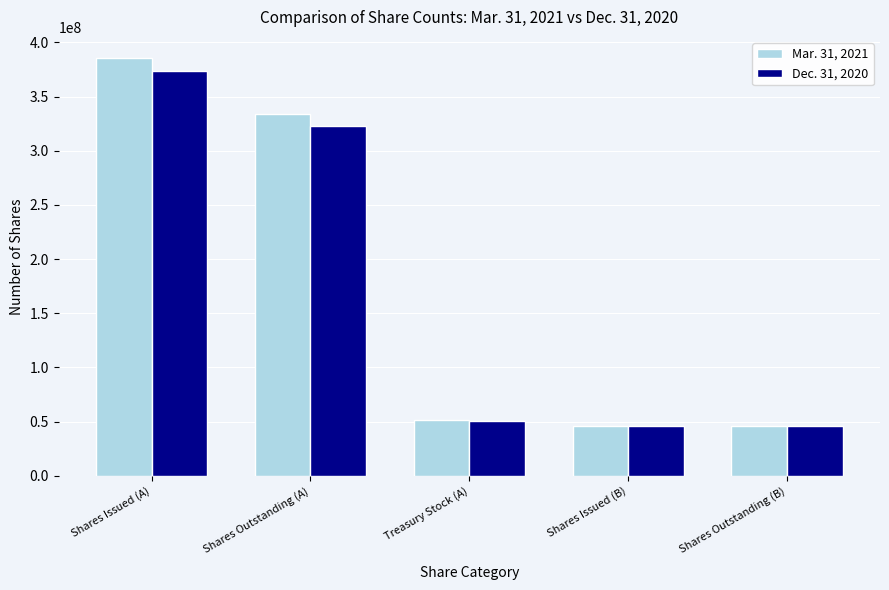

What is the sum of all Dec. 31, 2020 values?

838858000